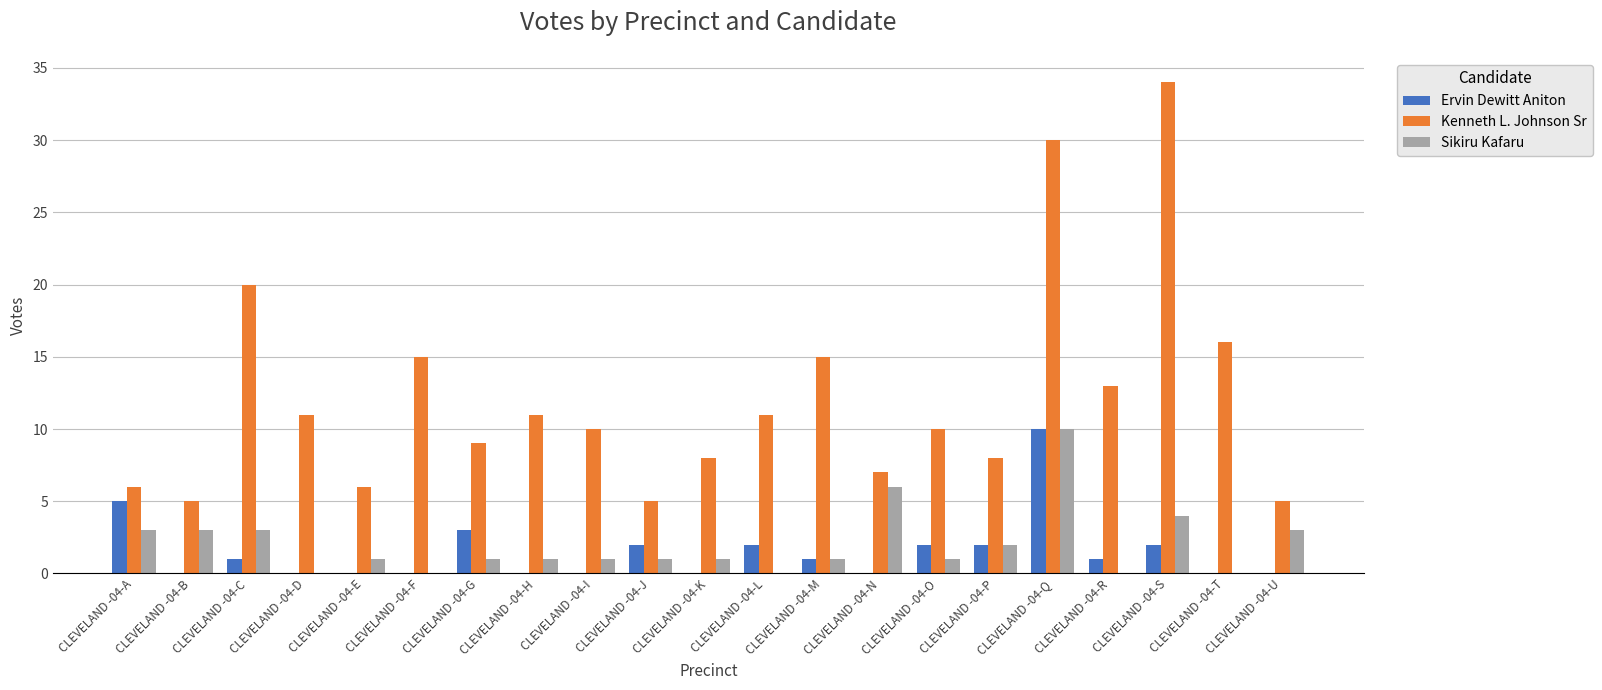

The Sikiru Kafaru series shows 5 at CLEVELAND -04-Q. True or false?

False